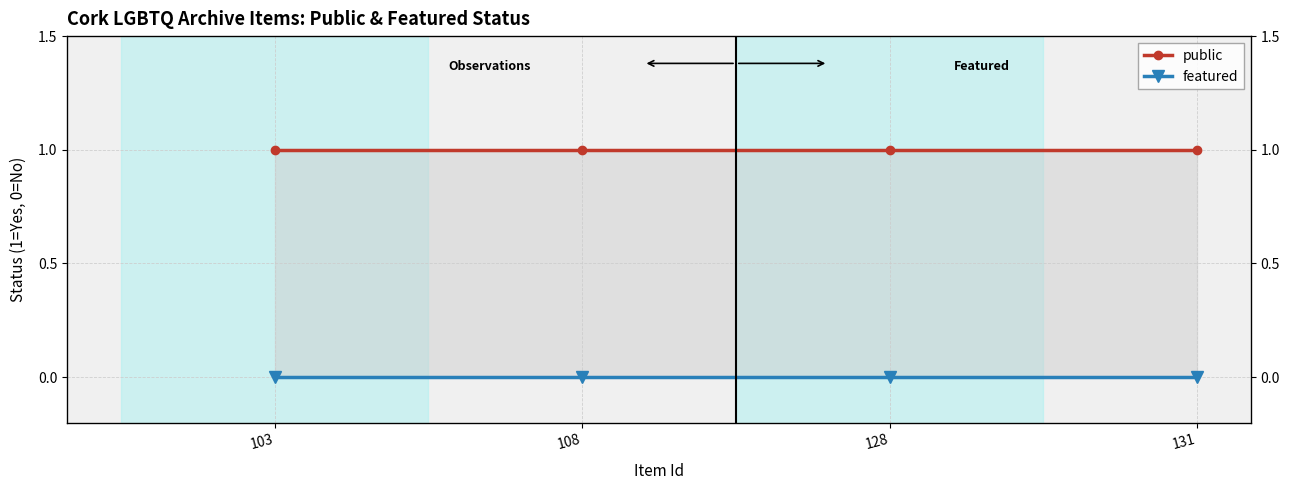

True or false: featured and public intersect in this chart.

False